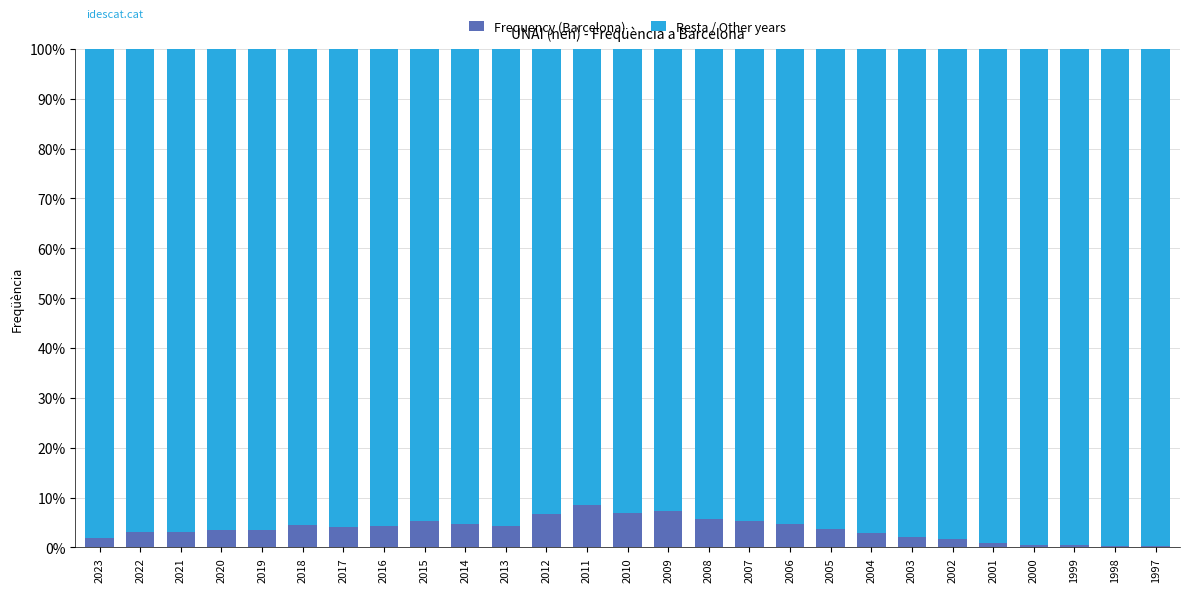

What is the sum of all Frequency (Barcelona) values?

100.0